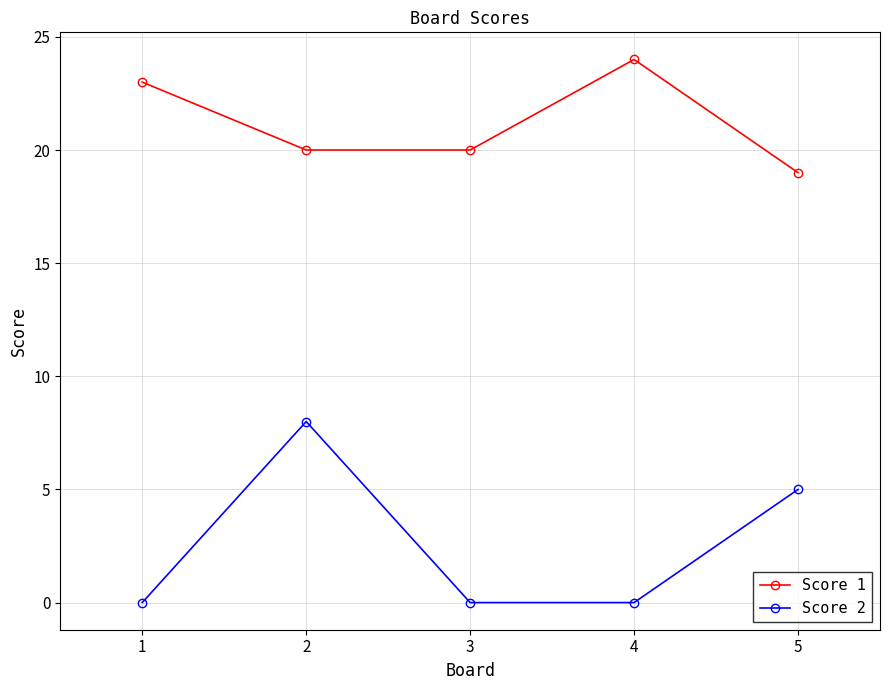

True or false: Score 1 and Score 2 intersect in this chart.

False